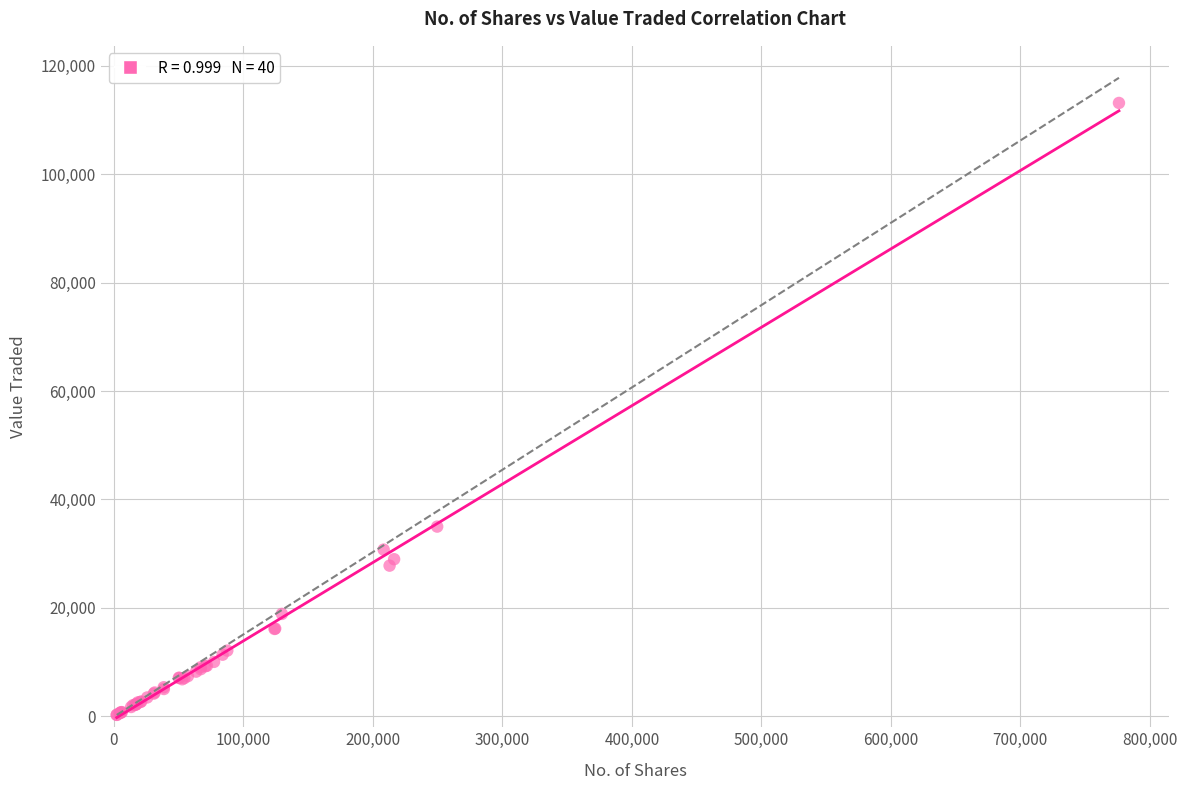

What Y value in the scatter plot is closest to 56698?

34999